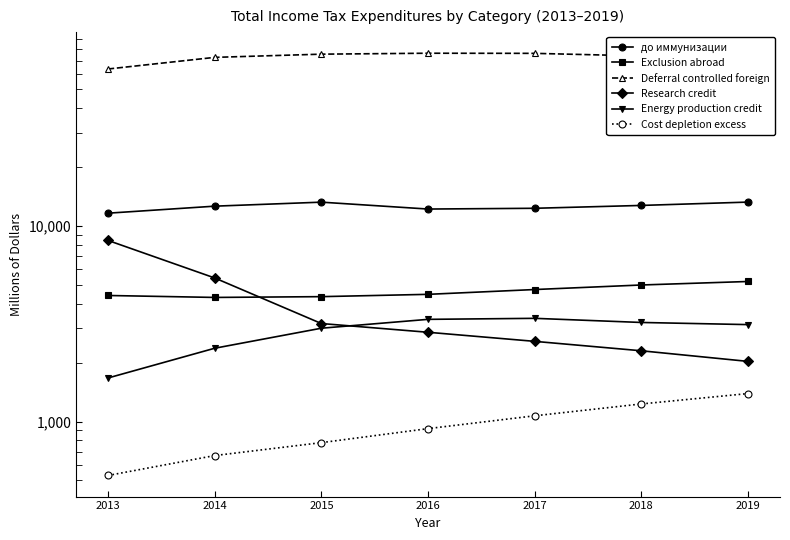

The Deferral controlled foreign series shows 39479 at 2017. True or false?

False